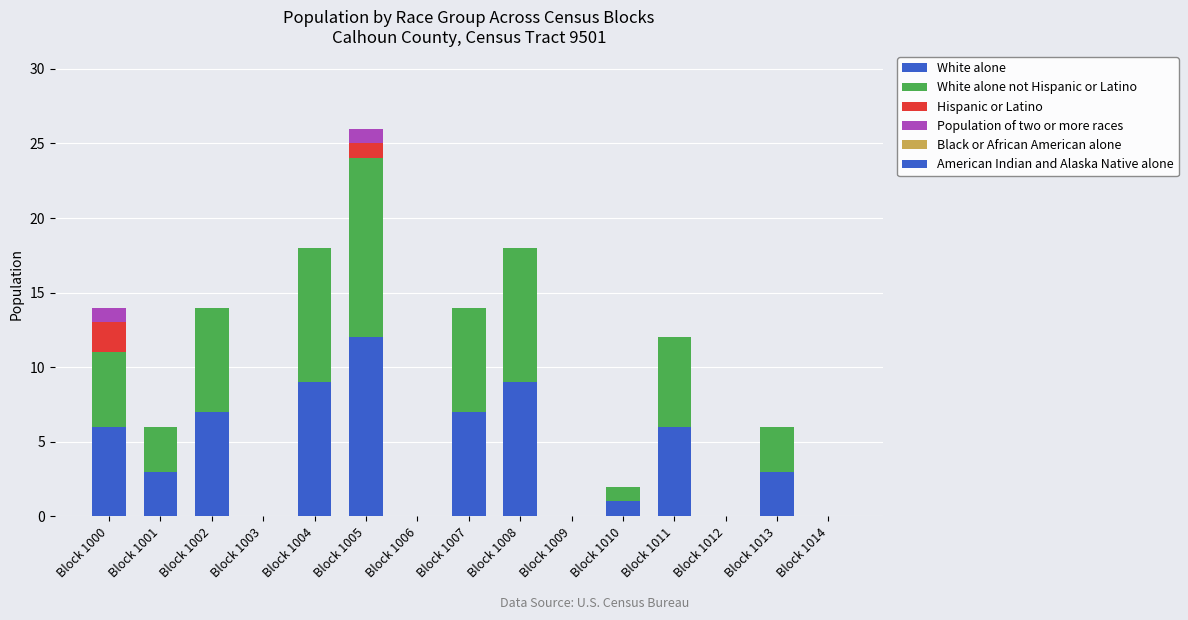

Are the bars grouped side by side (vs. stacked)?

No